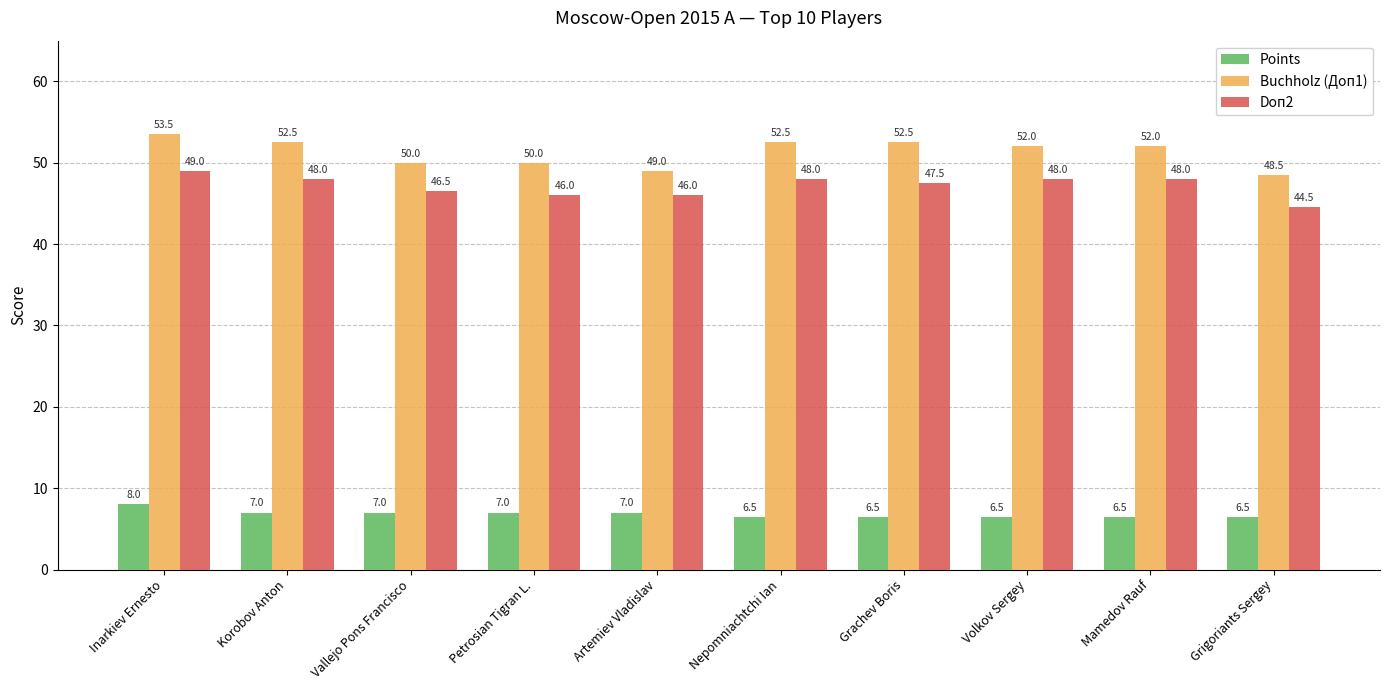

Count the Buchholz (Доп1) values in the range 50 to 52.

4